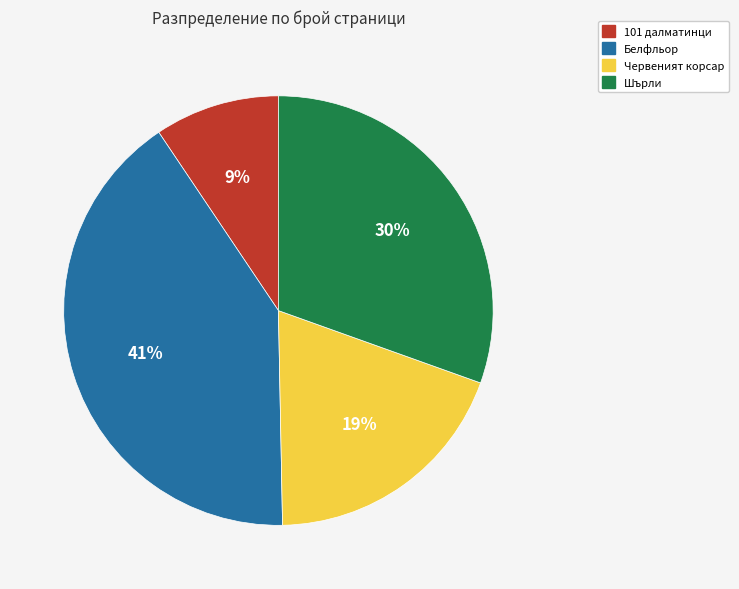

Is there a majority slice in this chart?

No